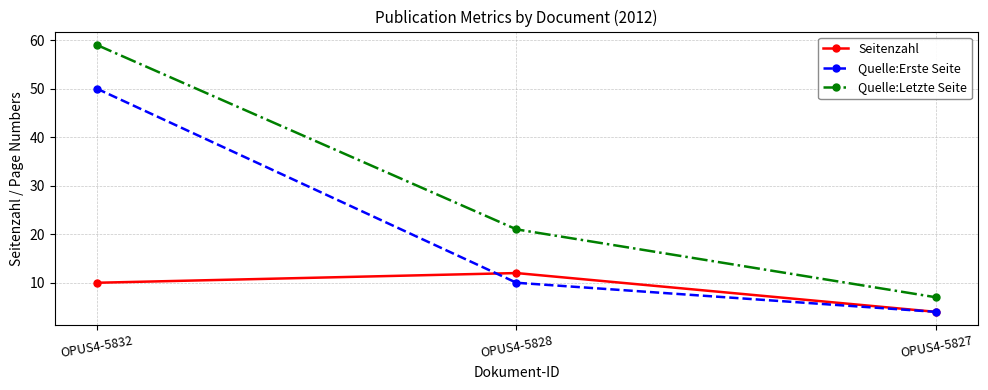

The value of Seitenzahl at OPUS4-5832 is 10. True or false?

True